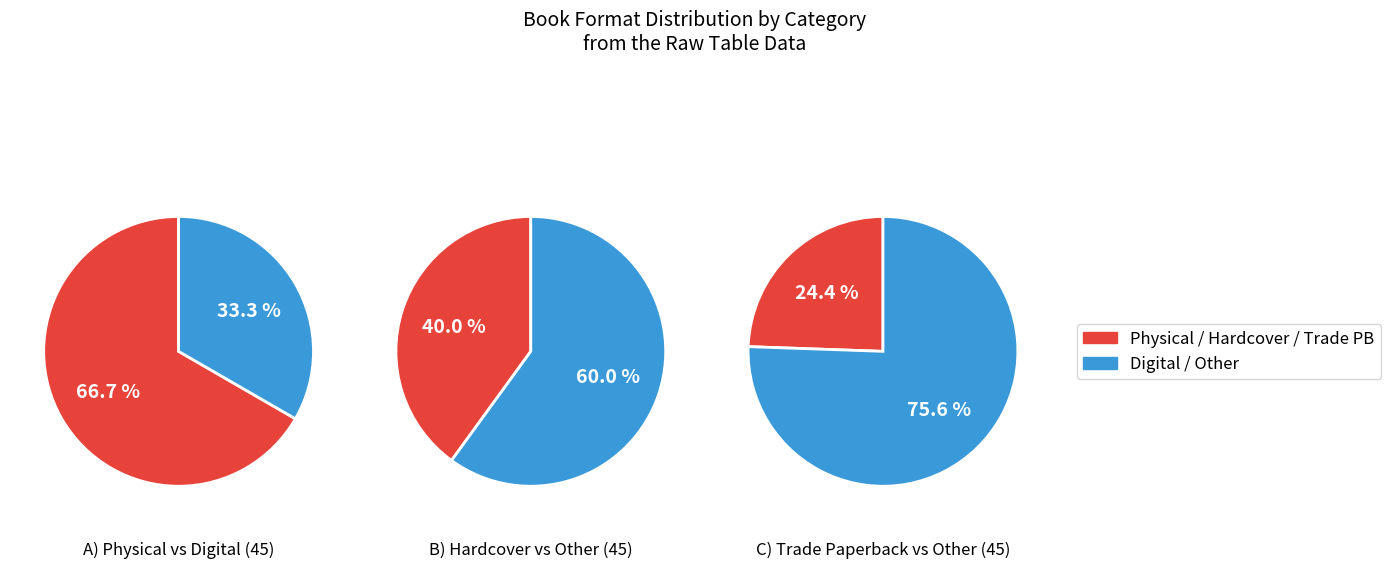

Is it true that Hardcover is 54% of the pie?

False